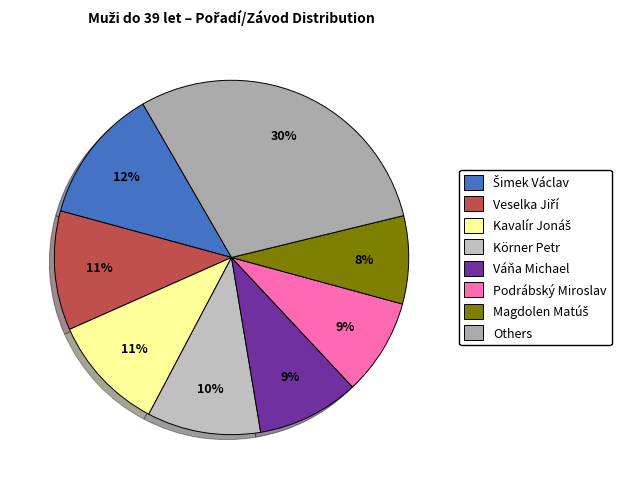

To the nearest percent, what portion does Váňa Michael represent?

9%